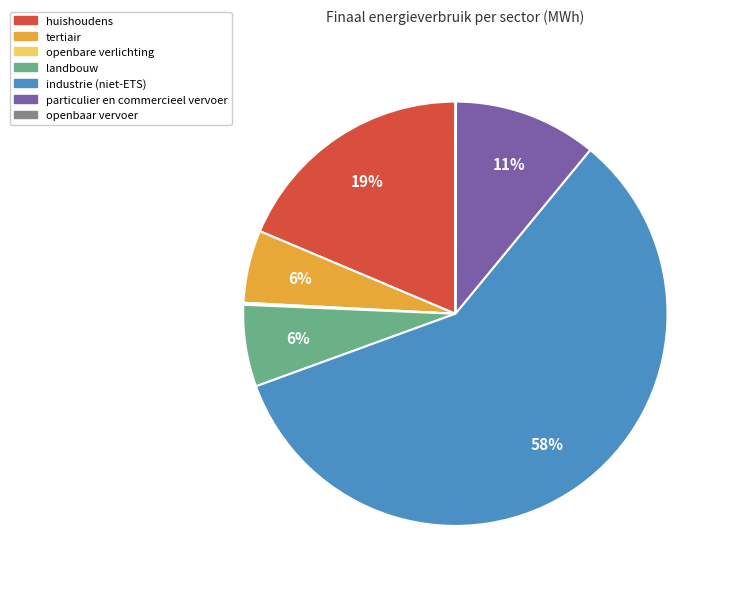

Combined, do huishoudens and landbouw account for over 50%?

No